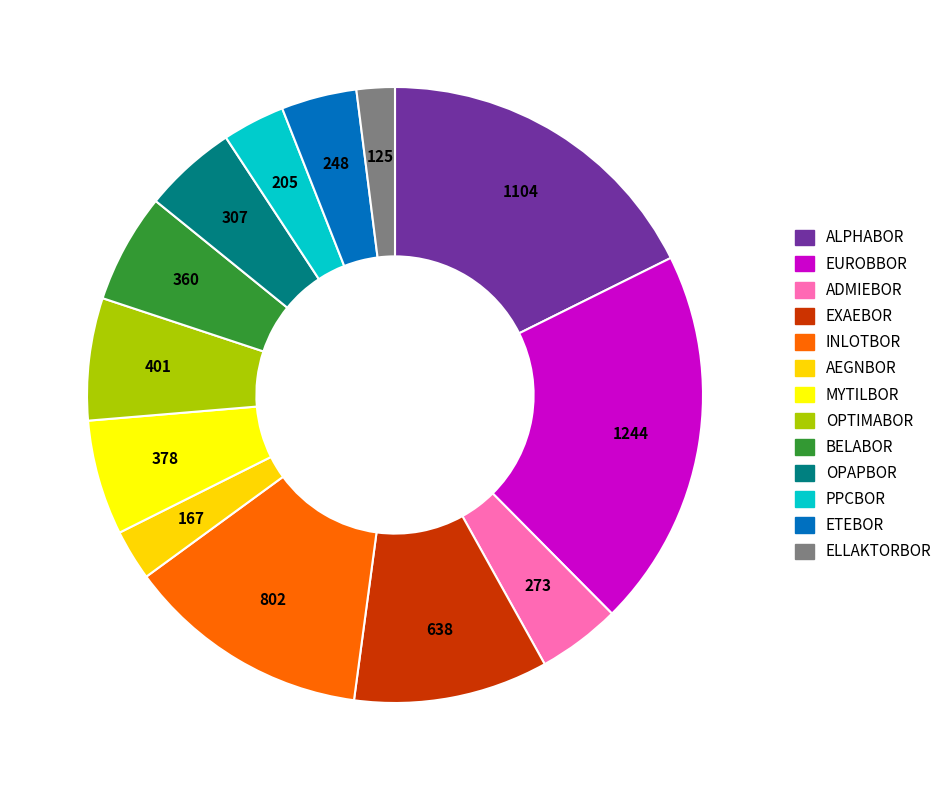

Is it true that OPAPBOR is 5% of the pie?

True